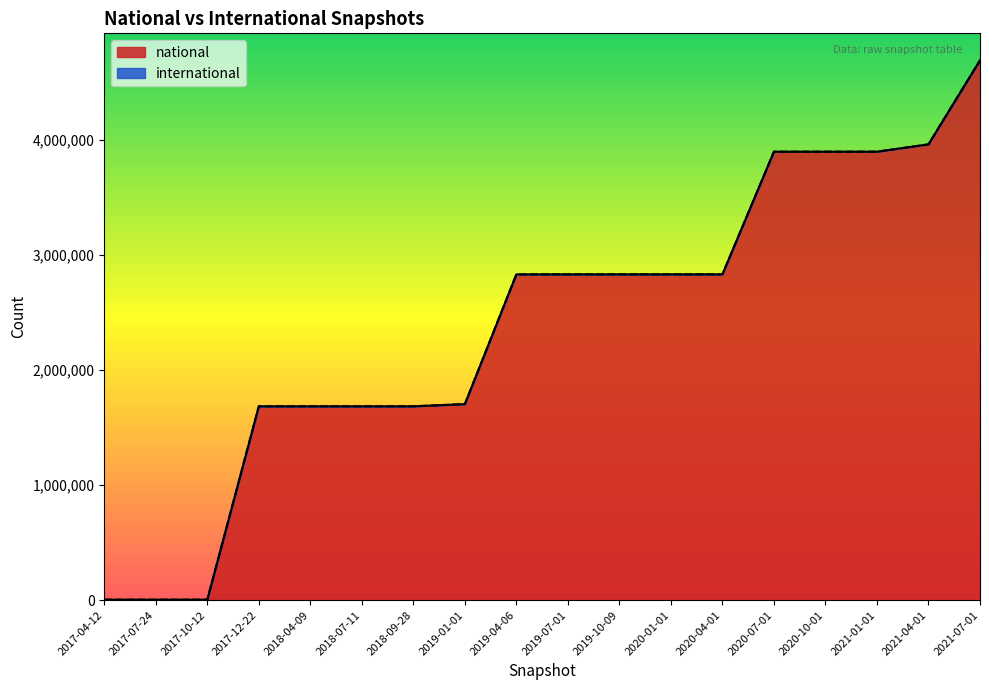

What is the difference between the second highest and second lowest values?

3955536